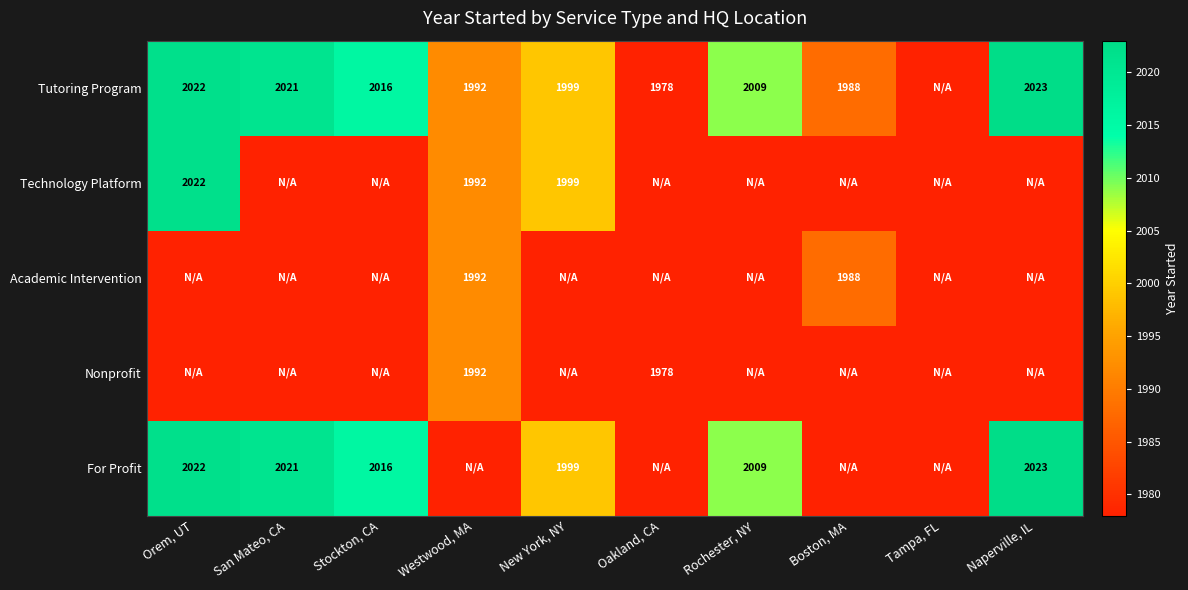

True or false: Nonprofit has a value of 1992 at Westwood, MA.

True